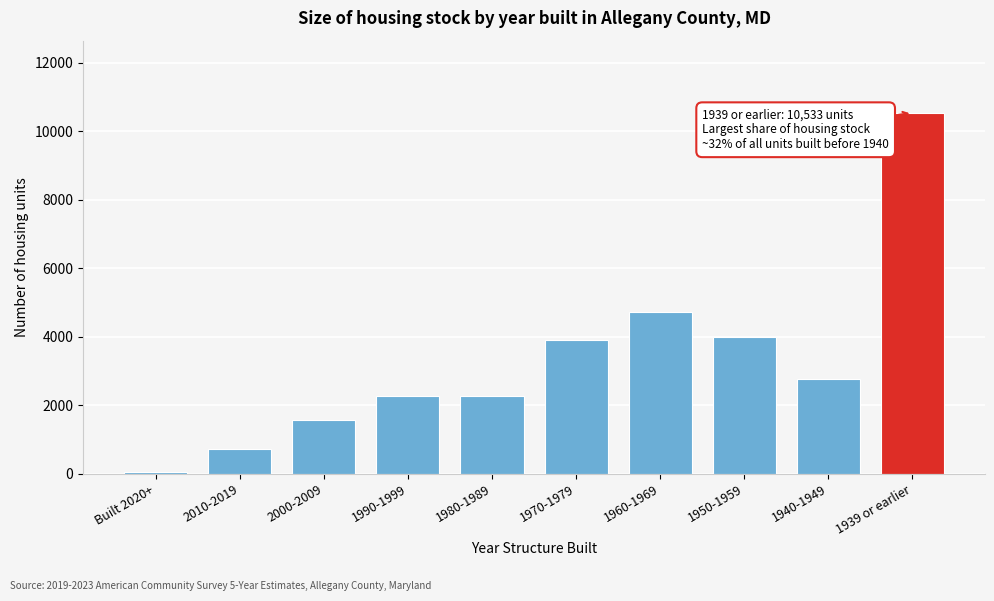

What is the ratio of the value at 1950-1959 to the value at 2010-2019?

5.5